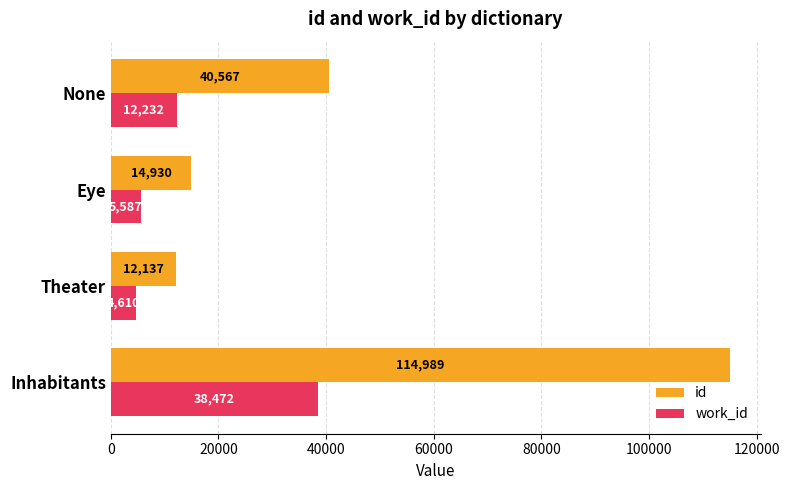

List the labels in order of work_id value, largest first.

Inhabitants, None, Eye, Theater